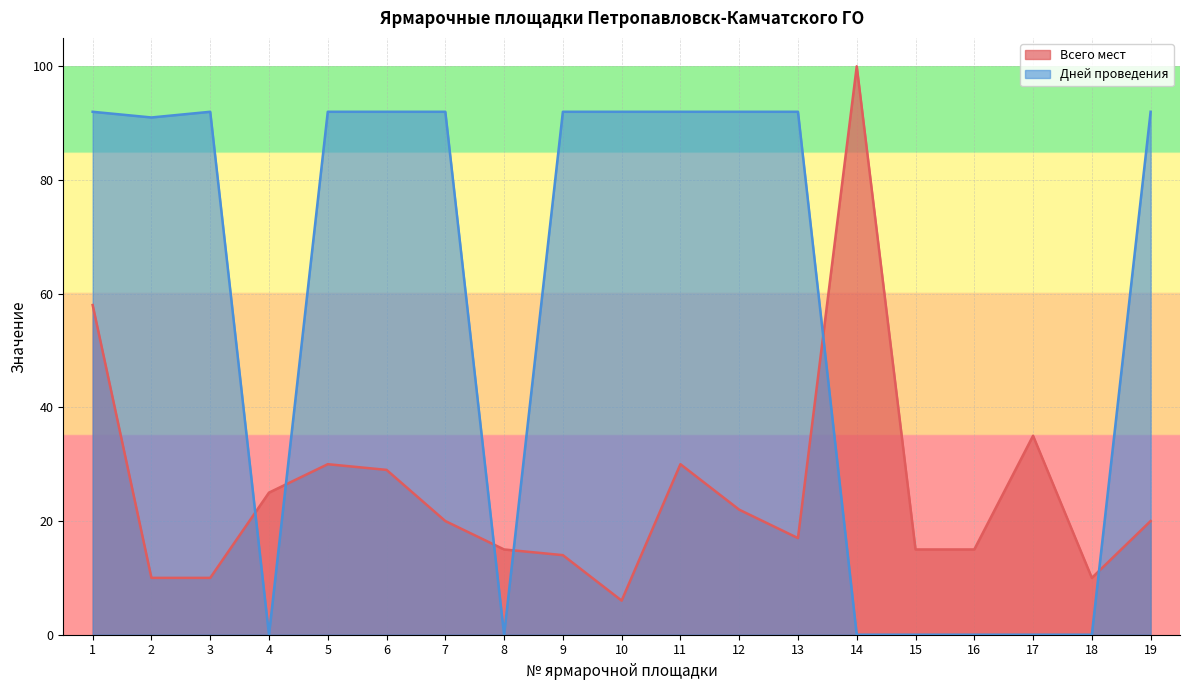

What is the difference between the highest and lowest values at 14?

100